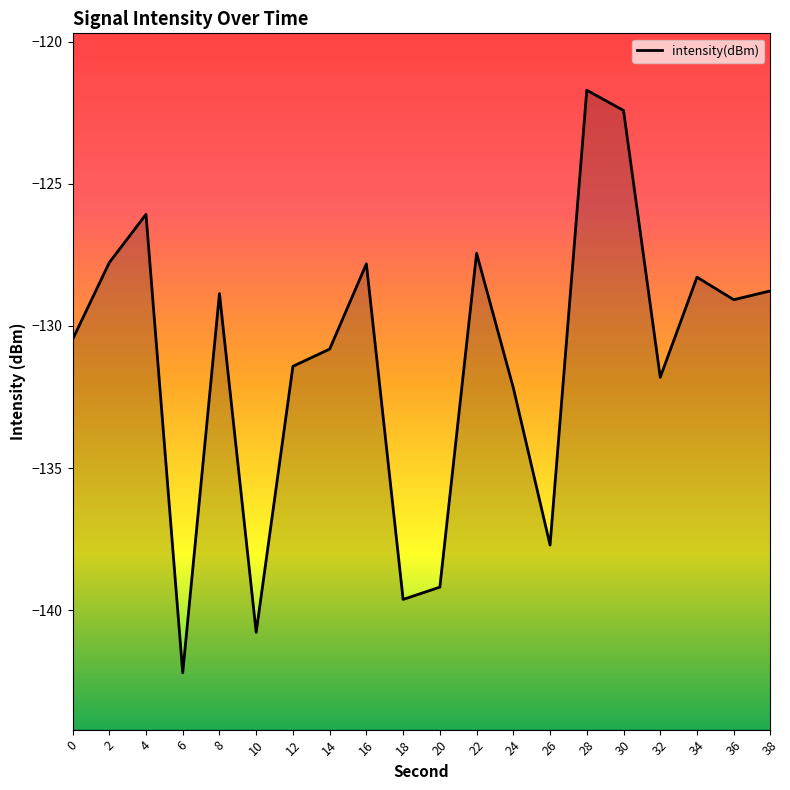

Reading left to right, list all the values displayed in this chart.

0=-130.5	2=-127.8	4=-126.1	6=-142.2	8=-128.9	10=-140.8	12=-131.4	14=-130.8	16=-127.8	18=-139.6	20=-139.2	22=-127.4	24=-132.2	26=-137.7	28=-121.7	30=-122.4	32=-131.8	34=-128.3	36=-129.1	38=-128.8